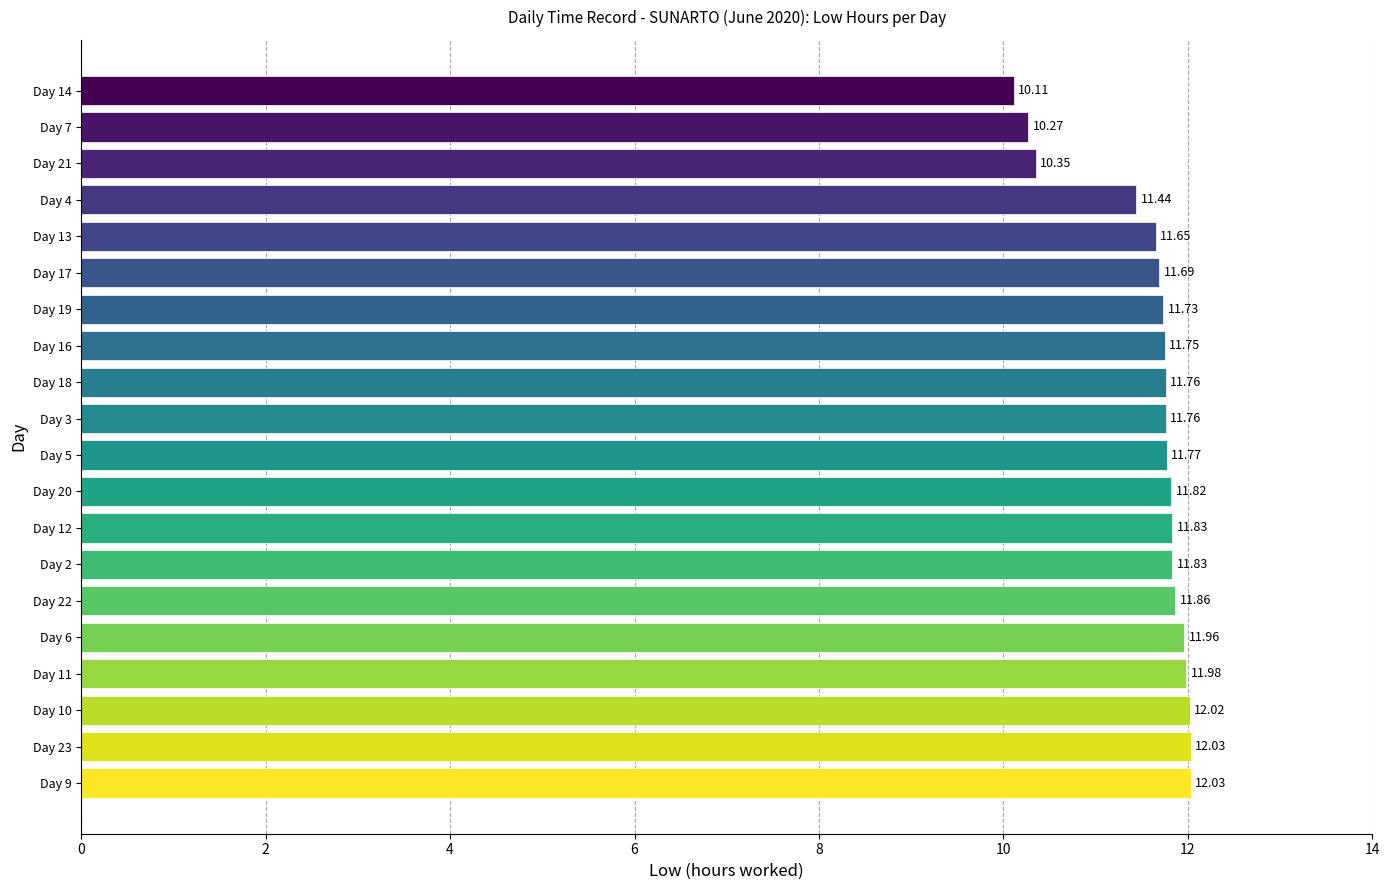

Approximately how many times larger is the value at Day 5 compared to Day 17?

1.0